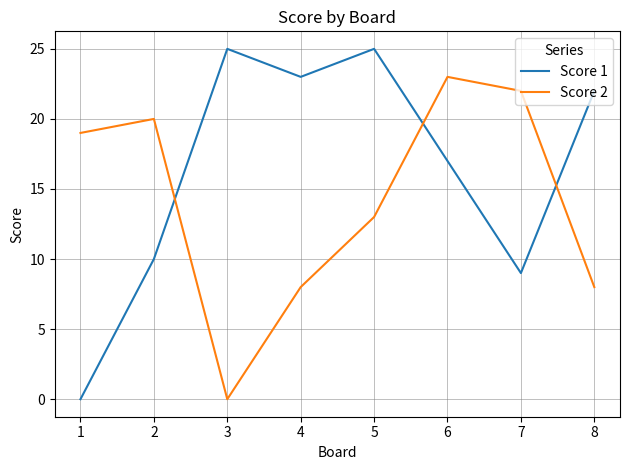

What is the spread (max minus min) of values at 5?

12